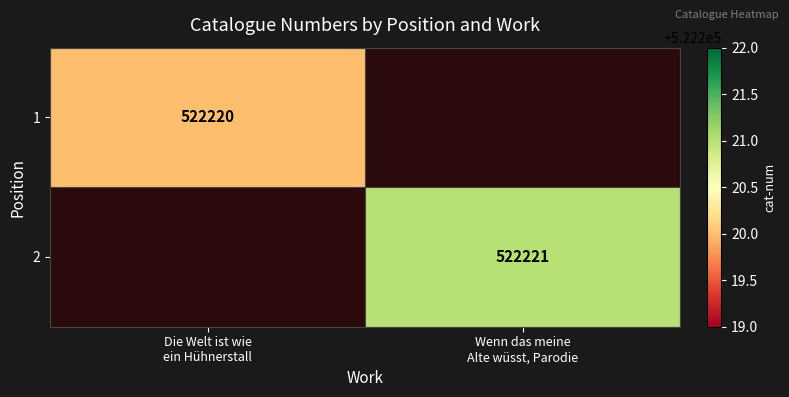

At which label does 2 reach its minimum?

Die Welt ist wie ein Hühnerstall